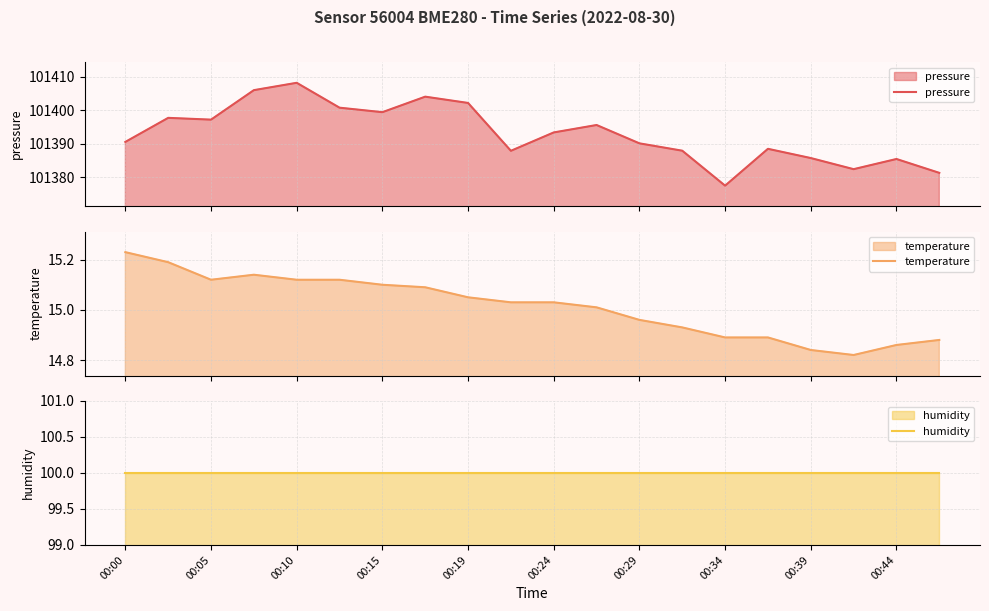

How many data points does each series have?

20